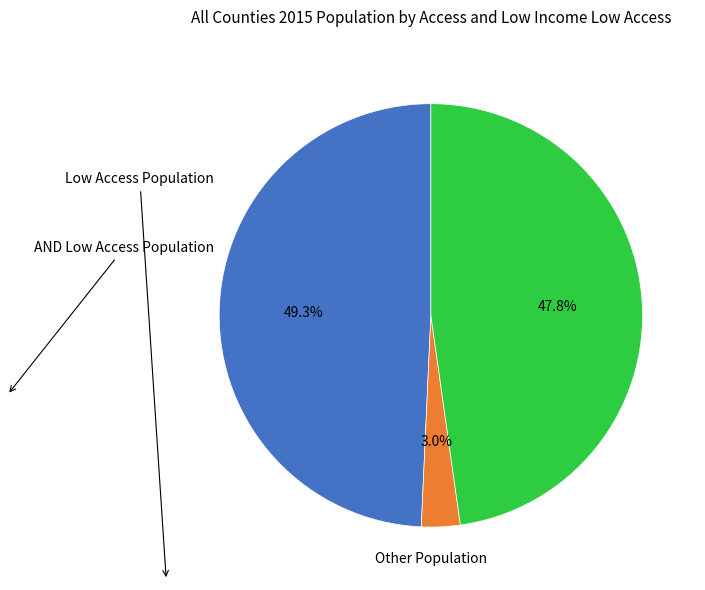

Does any single category account for the majority?

No